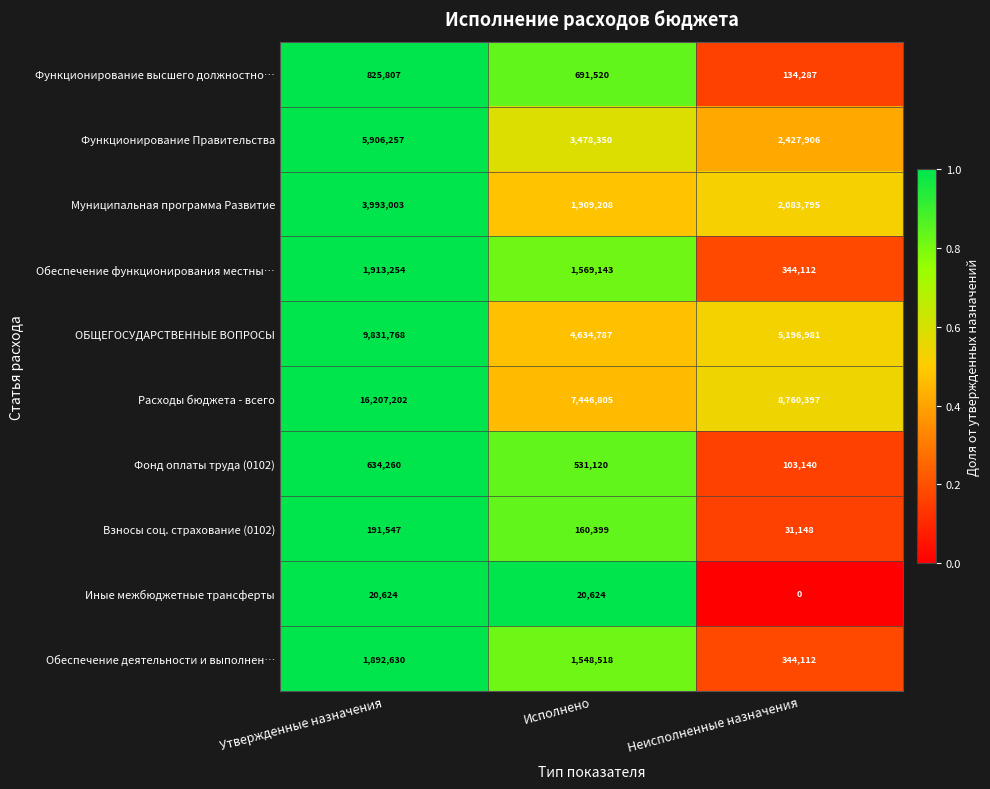

What is the average value of the Муниципальная программа Развитие series?

2662002